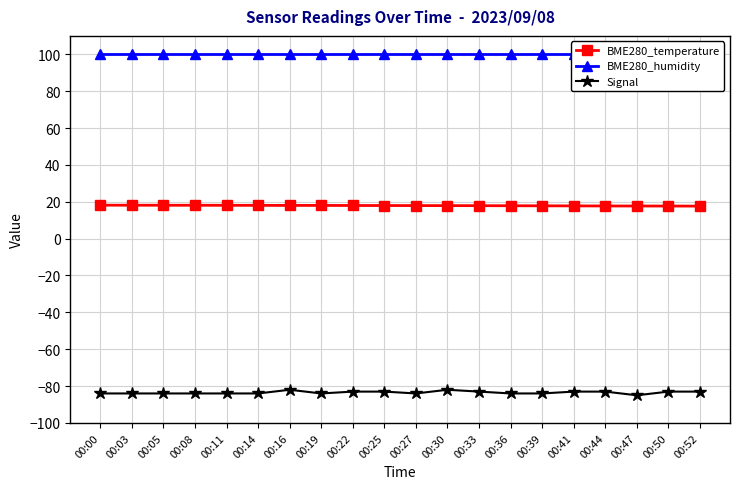

What is the total value across all series at 00:08?

34.1